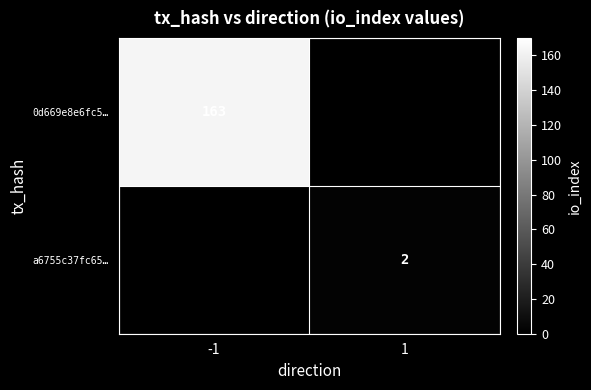

The value of a6755c37fc65… at 1 is 2. True or false?

True